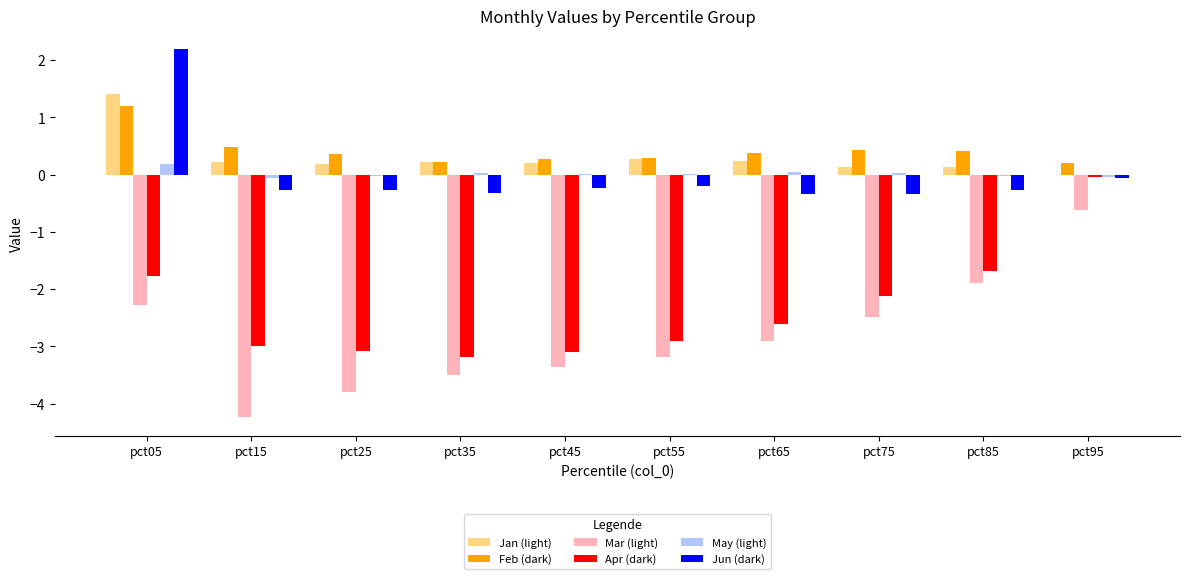

Between pct15 and pct25, which series saw the biggest shift?

Mar (light)